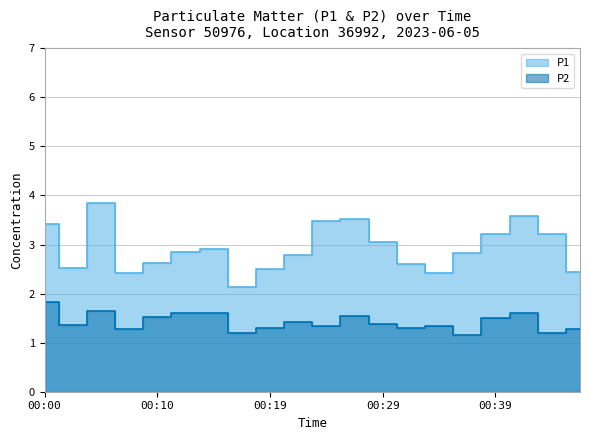

Is it true that P2 equals 0.7 at 00:44?

False